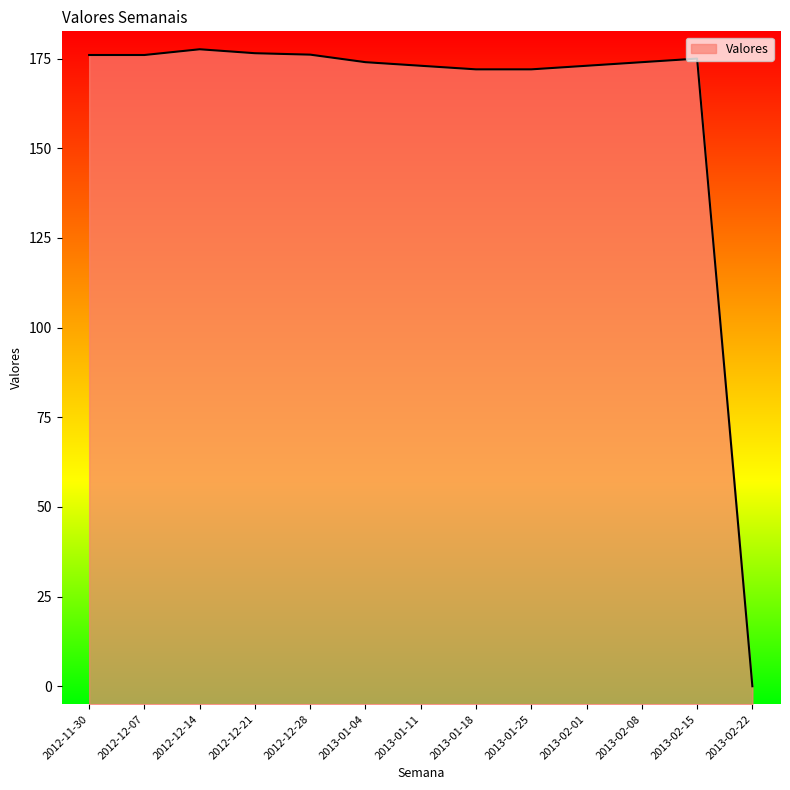

Reading left to right, what are all the values shown in this chart?

2012-11-30=176.0	2012-12-07=176.0	2012-12-14=177.6	2012-12-21=176.5	2012-12-28=176.1	2013-01-04=174.0	2013-01-11=173.0	2013-01-18=172.0	2013-01-25=172.0	2013-02-01=173.0	2013-02-08=174.0	2013-02-15=175.0	2013-02-22=0.0